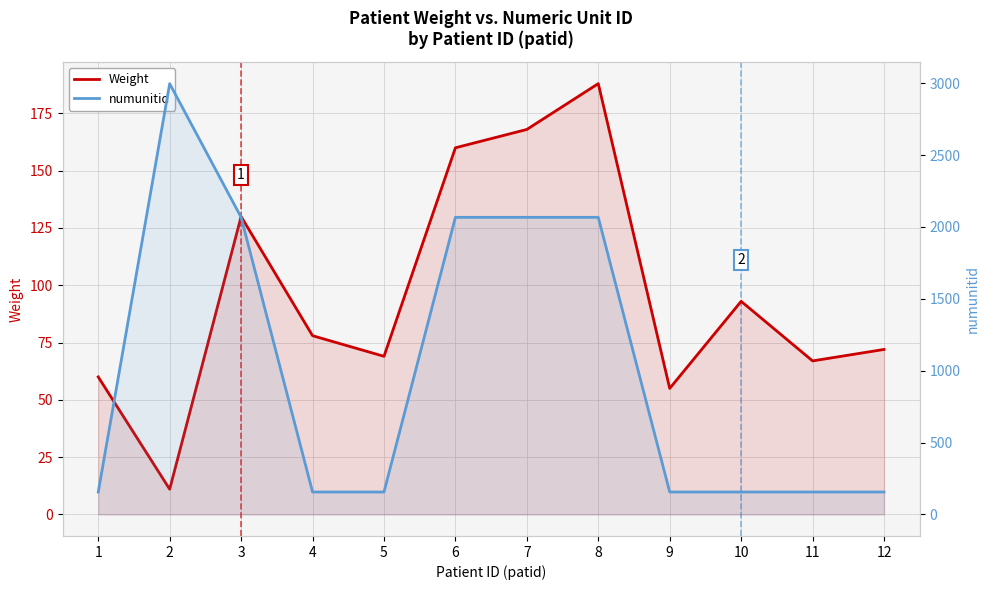

True or false: numunitid and Weight intersect in this chart.

False